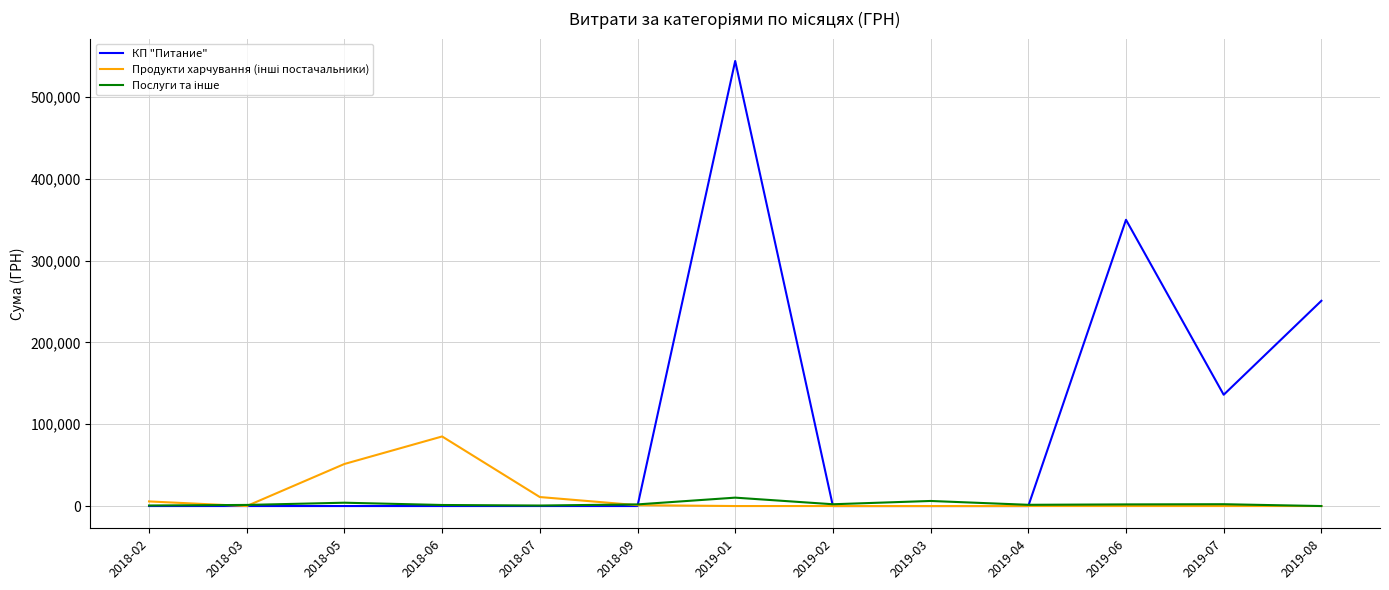

Which series has the widest spread of values?

КП "Питание"